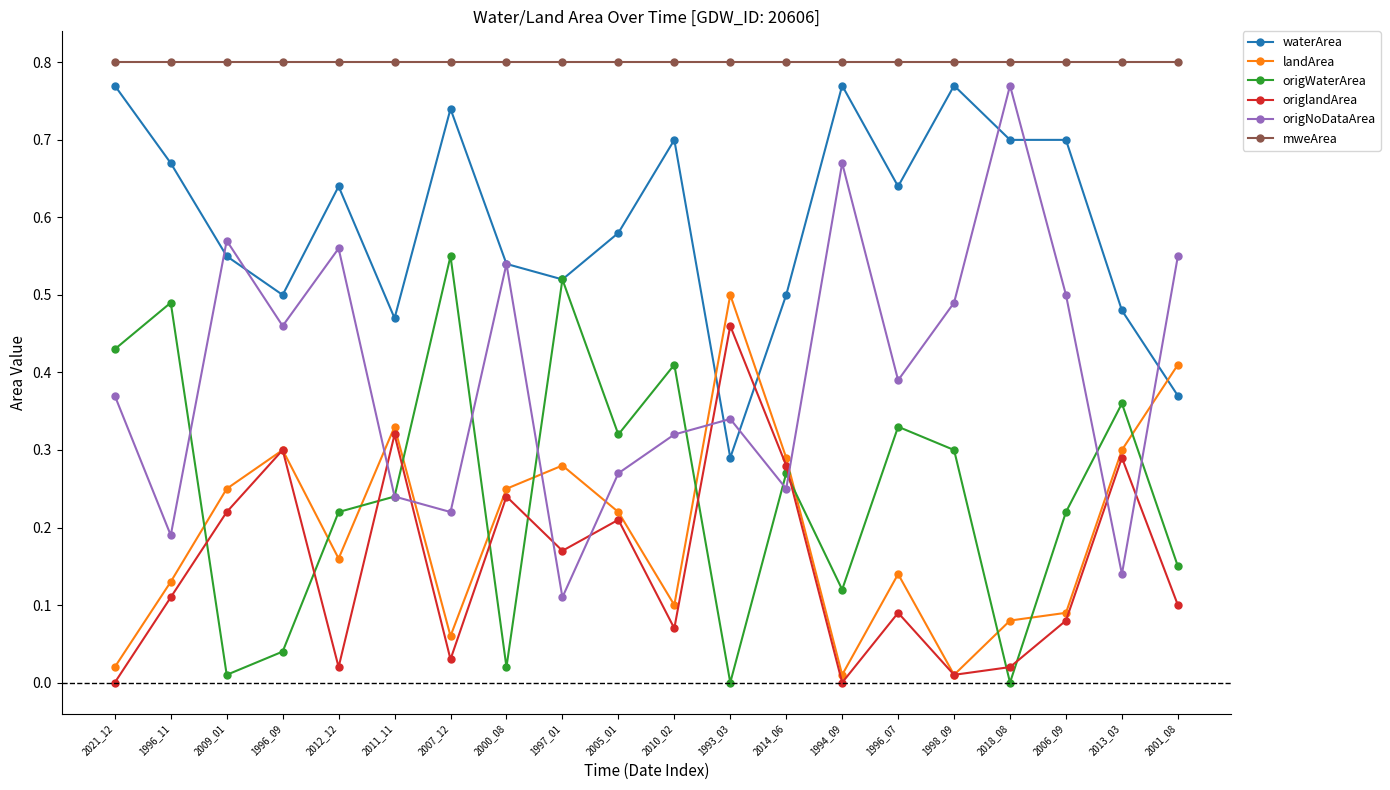

True or false: origWaterArea has a value of 0.3 at 1998_09.

True